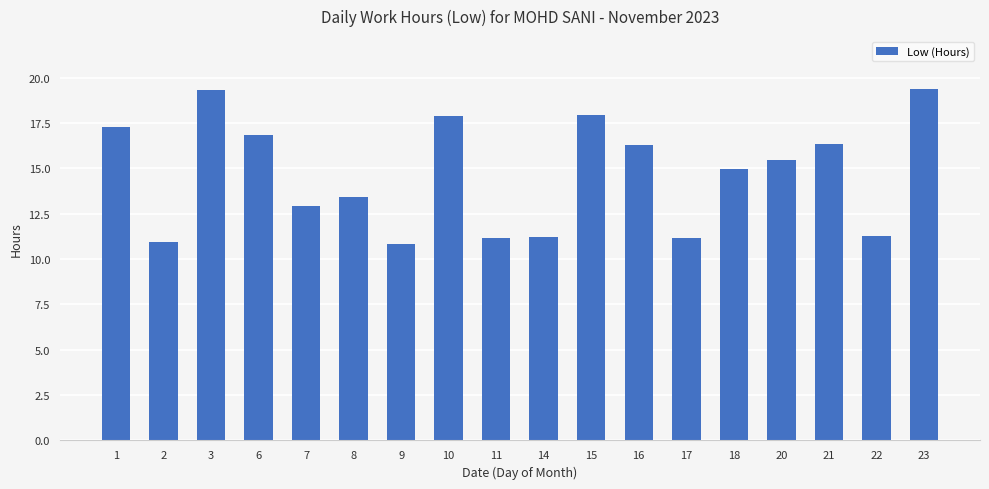

Count the number of categories in the chart.

18